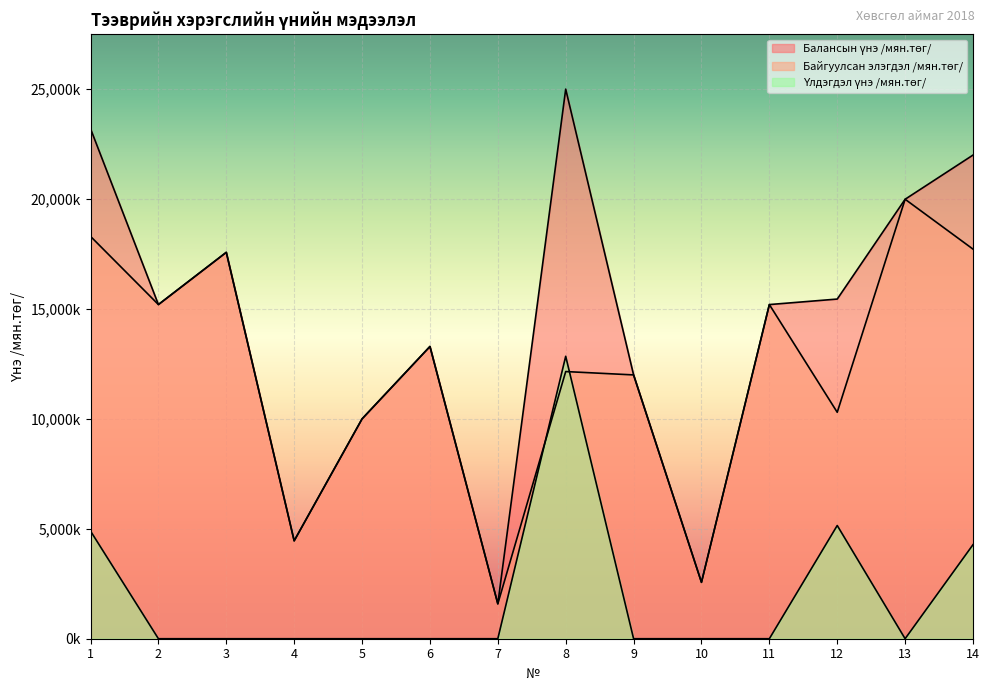

How many distinct data groups are displayed?

3